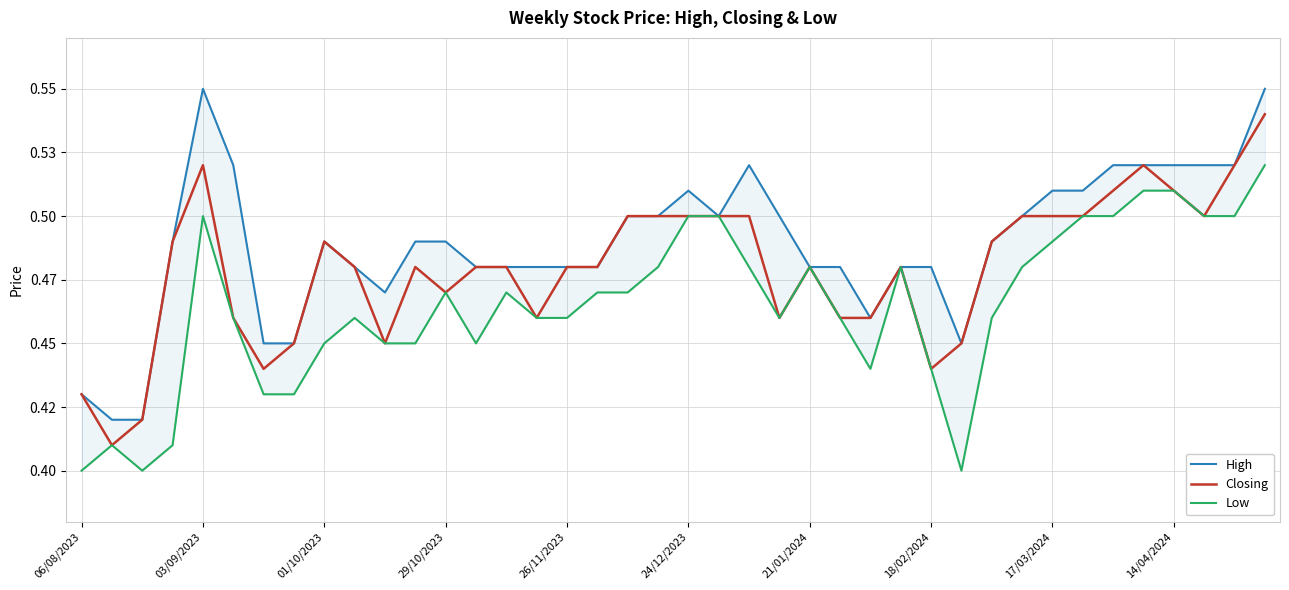

At which label does Low reach its minimum?

06/08/2023